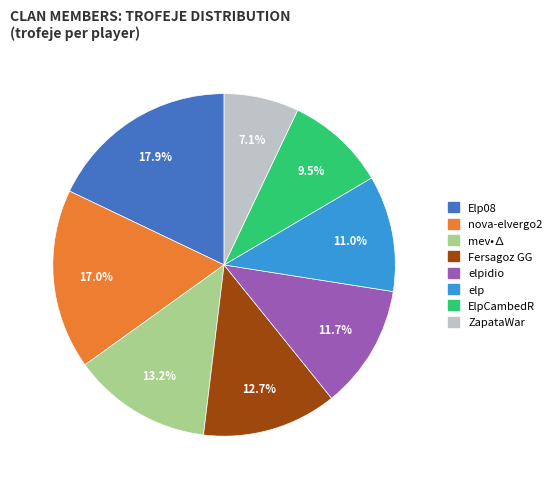

Is there any slice that represents more than half of the pie?

No